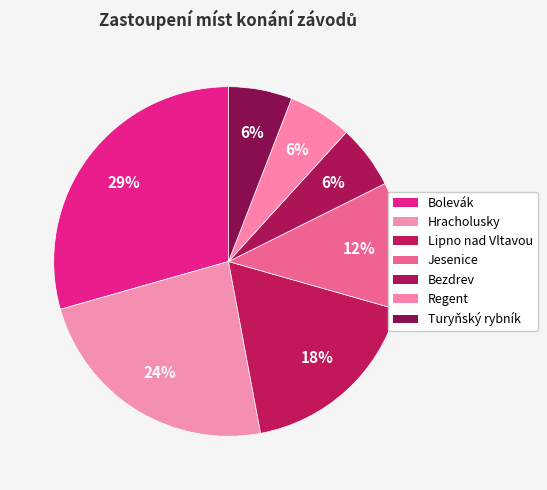

To the nearest percent, what portion does Bezdrev represent?

6%